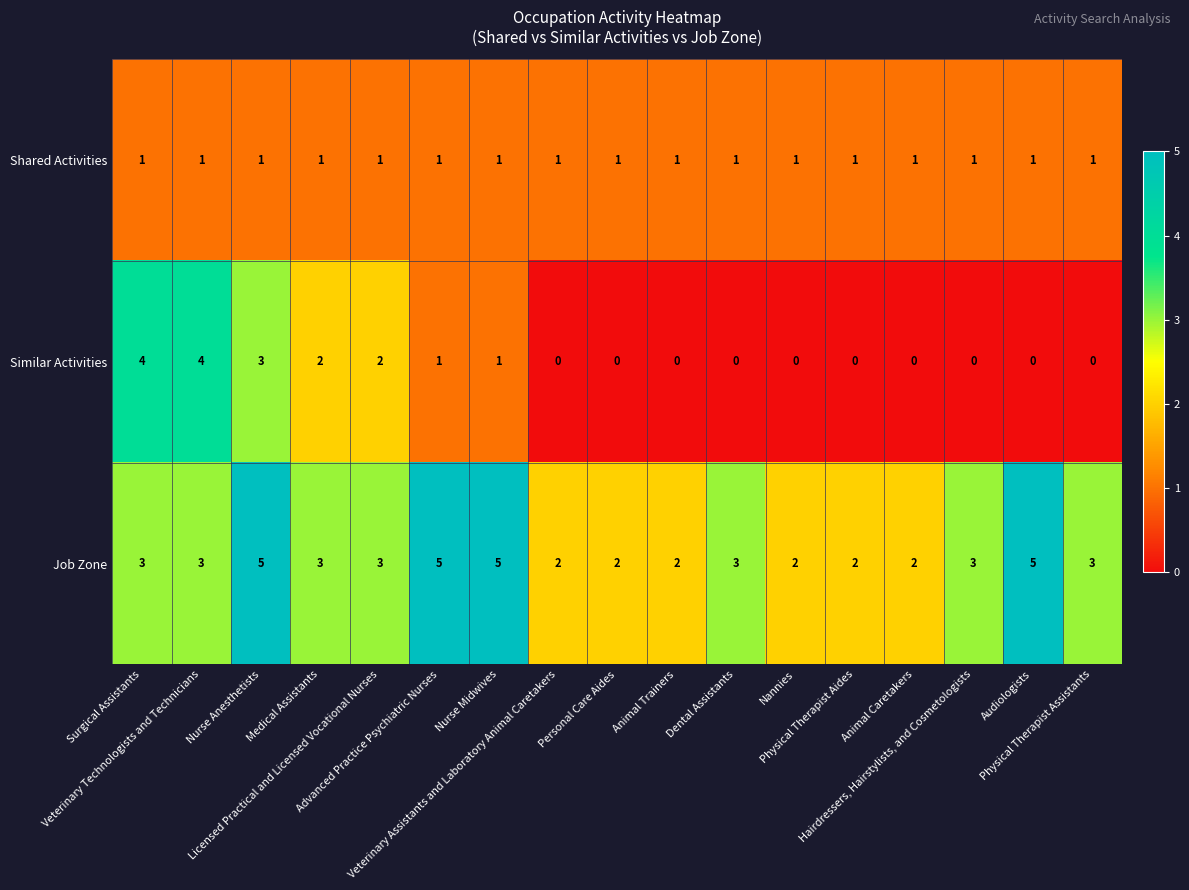

What is the sum of all Shared Activities values?

17